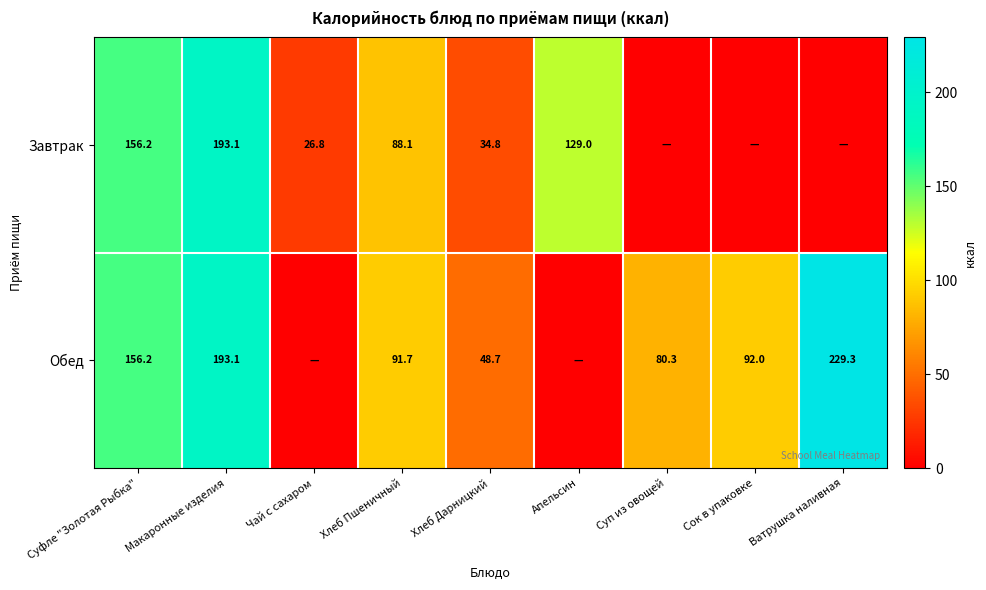

Between Суфле "Золотая Рыбка" and Хлеб Дарницкий, which series saw the biggest shift?

Завтрак